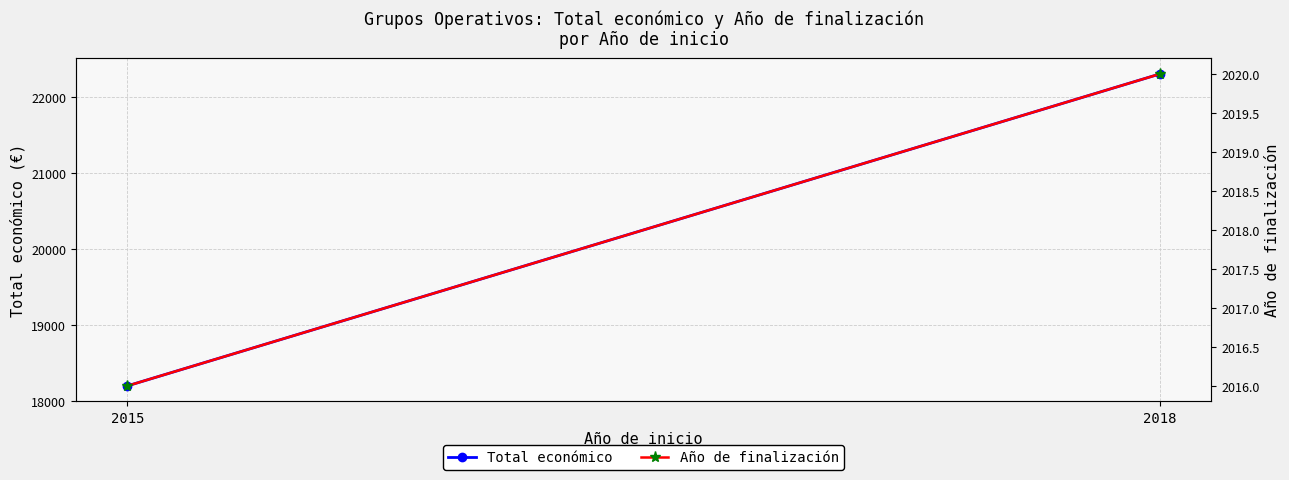

What is the highest value of the Total económico series?

22309